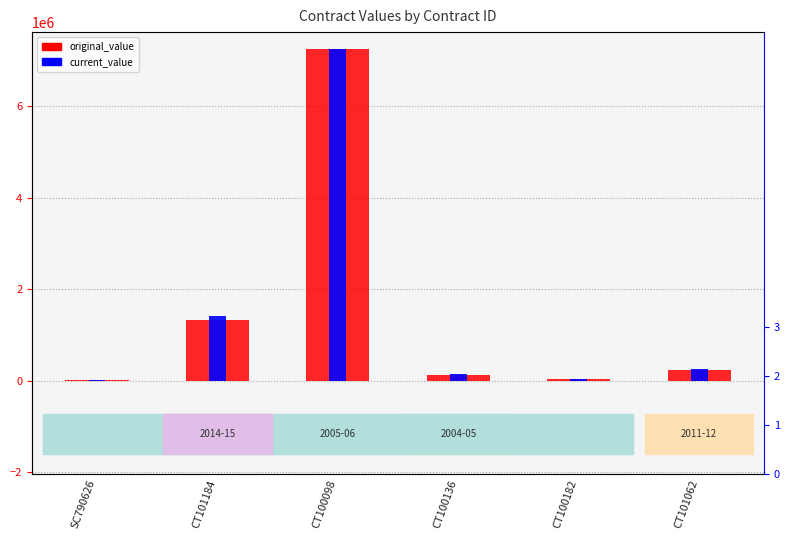

Reading left to right, what are all the values shown in this chart?

original_value: 17857.3	1338600.0	7258943.0	133424.0	46800.0	246841.1
current_value: 17857.3	1411518.0	7258943.0	159701.1	46800.0	251632.1